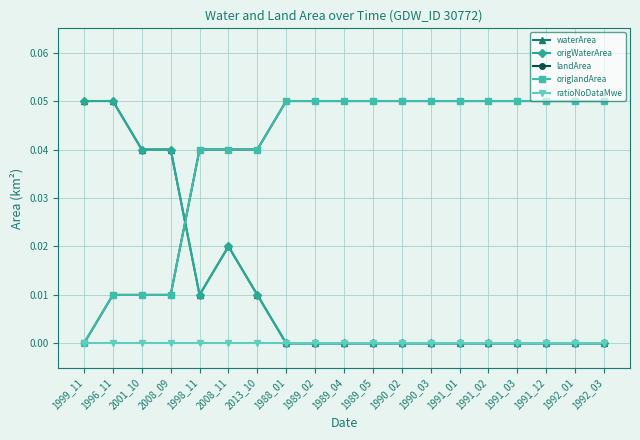

What is the label of the 2nd point from the right?

1992_01